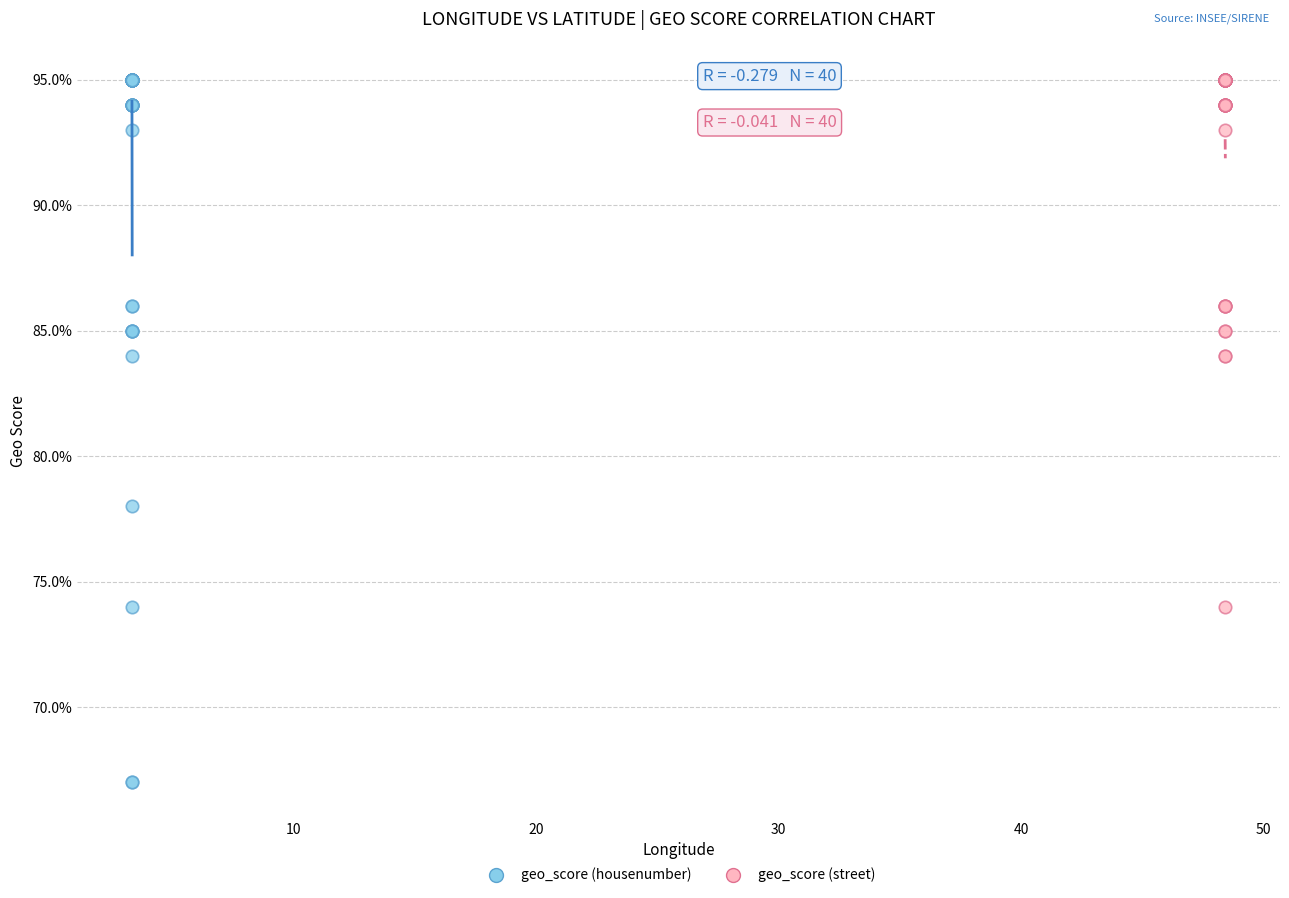

Which series has the widest spread of Y values?

geo_score (housenumber)